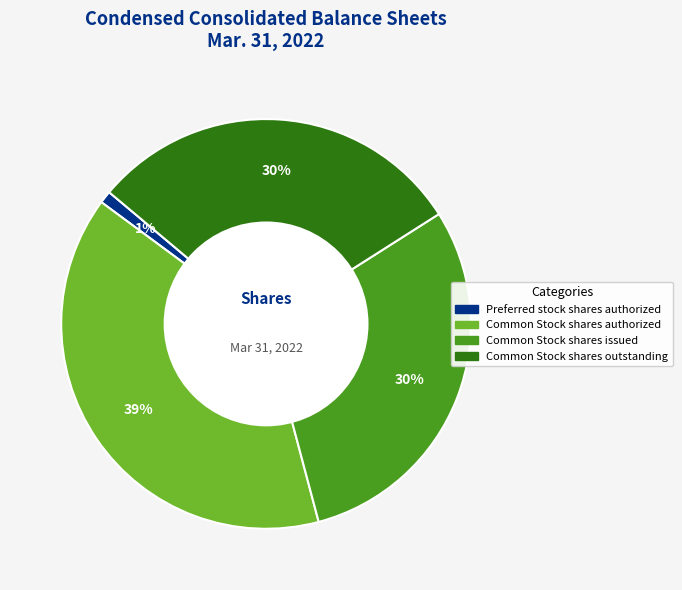

To the nearest percent, what is the difference between the largest and smallest slice percentages?

38%